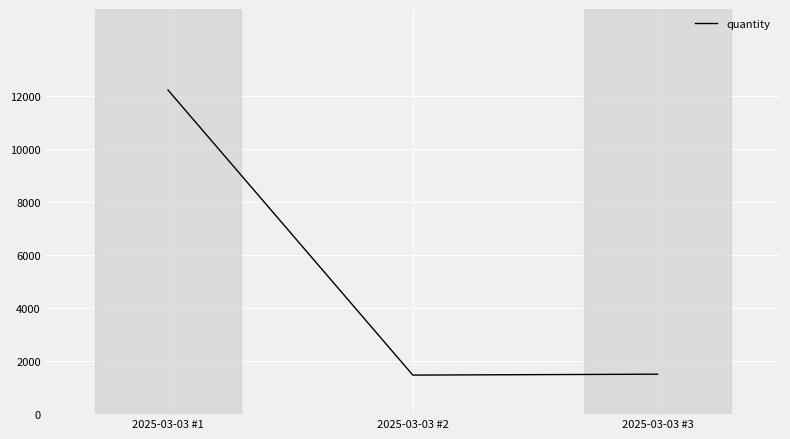

At which category does the chart reach its peak across all series?

2025-03-03 #1